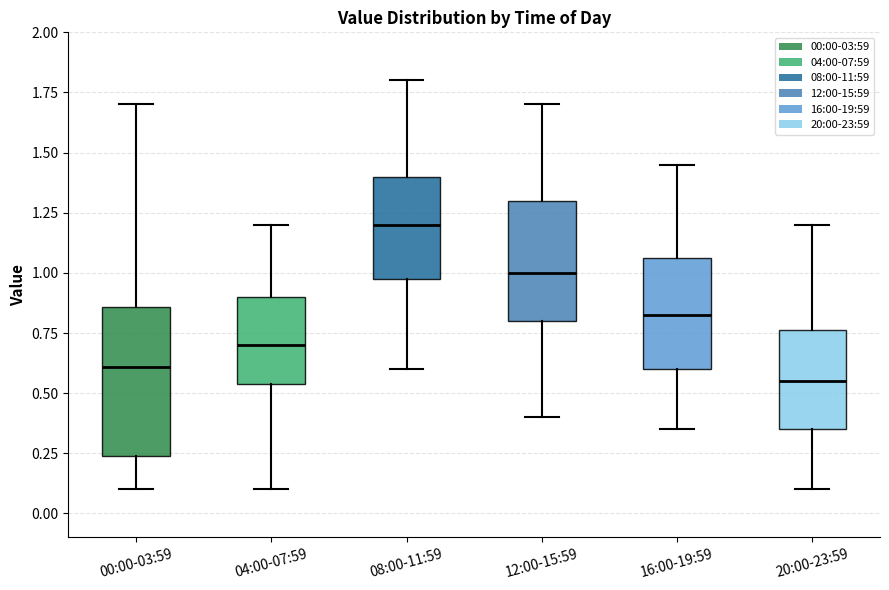

Where does the lower whisker of the box for 16:00-19:59 end on the y-axis? The values are not printed on the chart, so give them approximately, as read against the axis.

0.35